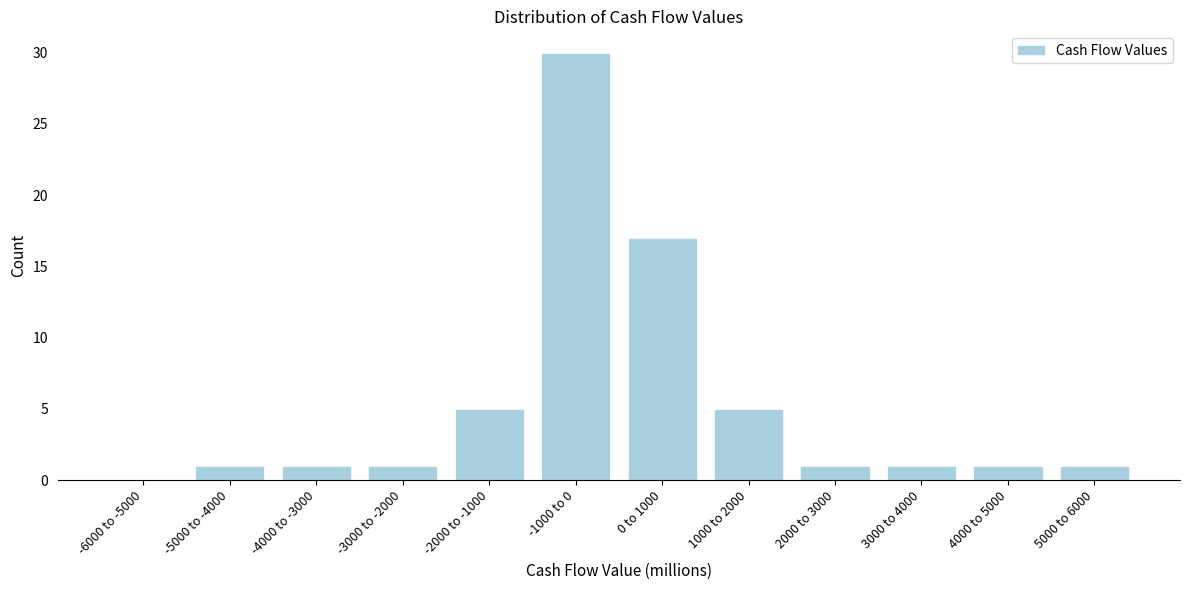

Reading left to right, list all the values displayed in this chart.

-6000 to -5000=0	-5000 to -4000=1	-4000 to -3000=1	-3000 to -2000=1	-2000 to -1000=5	-1000 to 0=30	0 to 1000=17	1000 to 2000=5	2000 to 3000=1	3000 to 4000=1	4000 to 5000=1	5000 to 6000=1